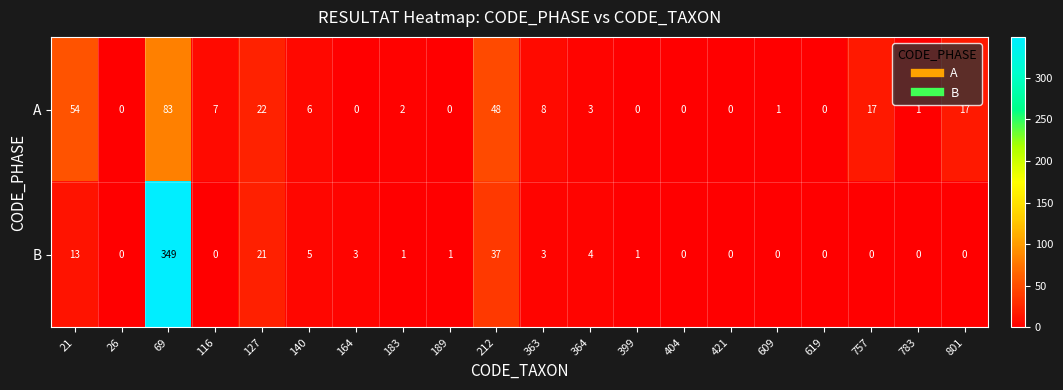

What is the maximum value for A?

83